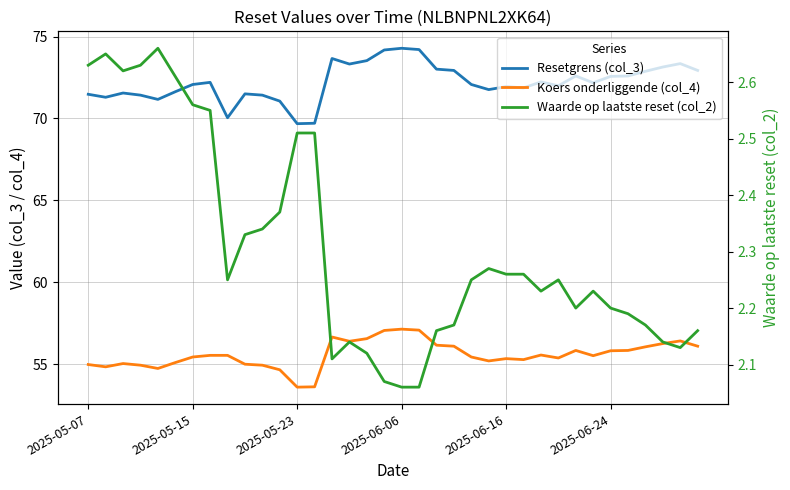

How many distinct data groups are displayed?

3